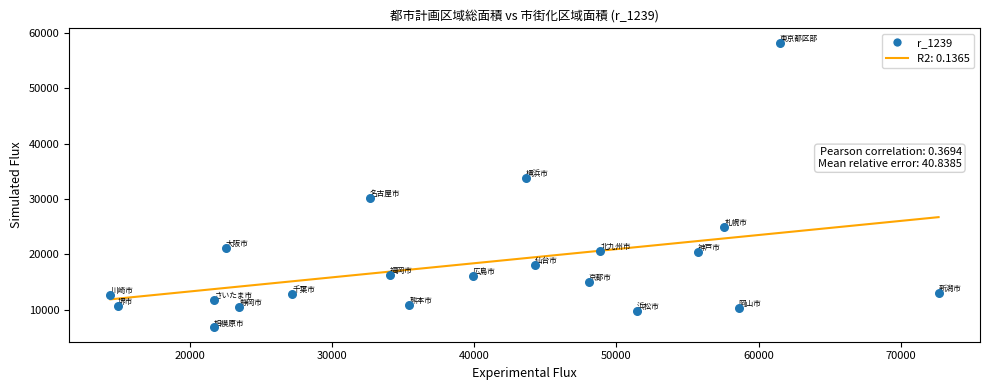

What Y value in the scatter plot is closest to 32520?

33740